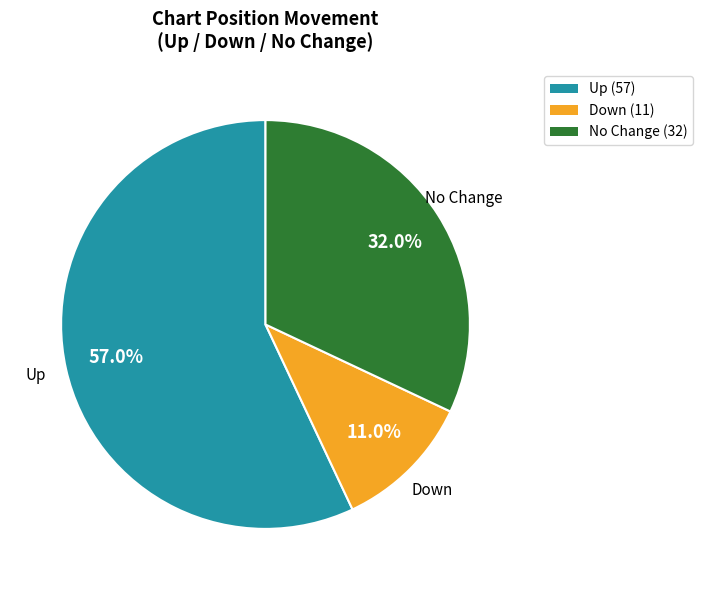

Which slice represents more than half of the pie?

Up